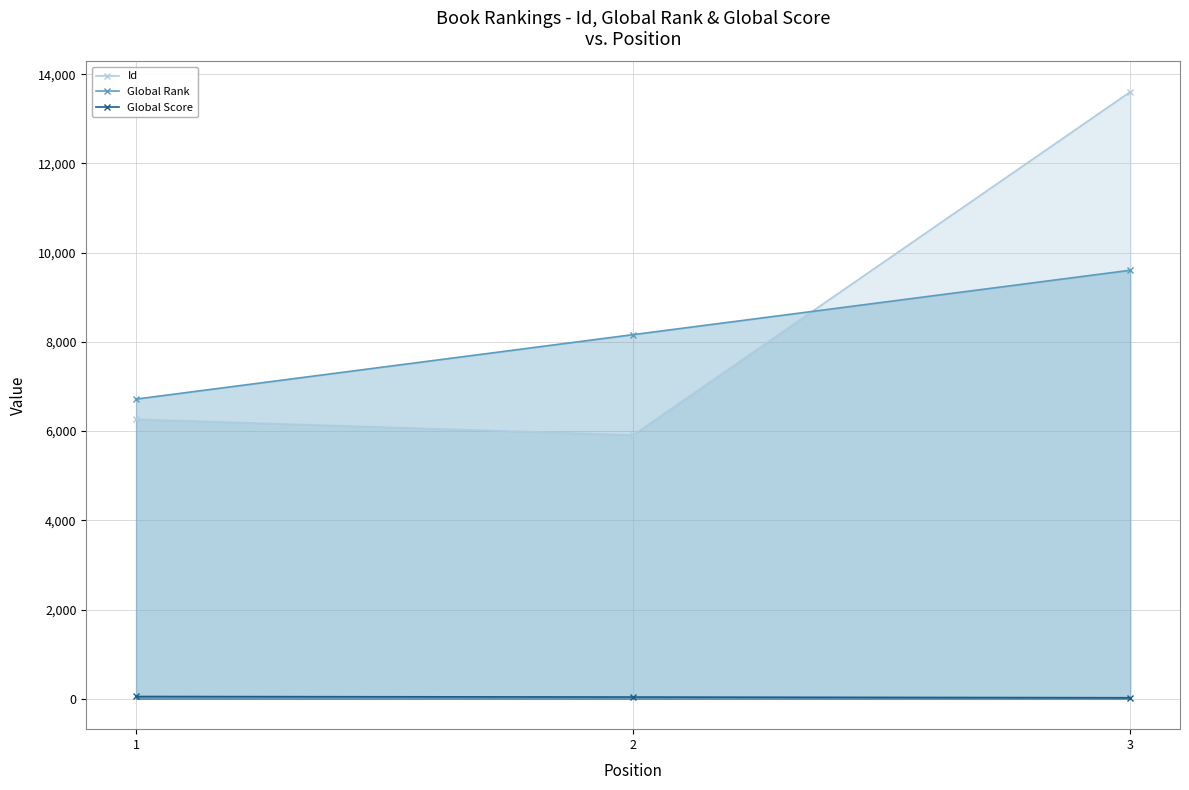

How many lines are shown in the chart?

3